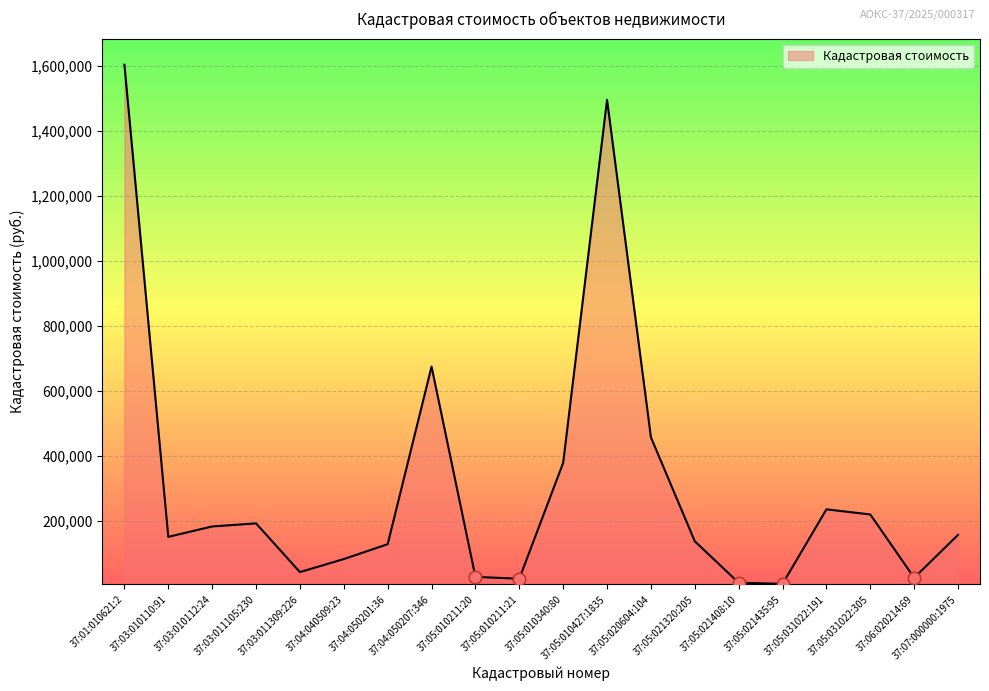

What is the change in value from 37:03:011105:230 to 37:05:031022:305?

+27335.5